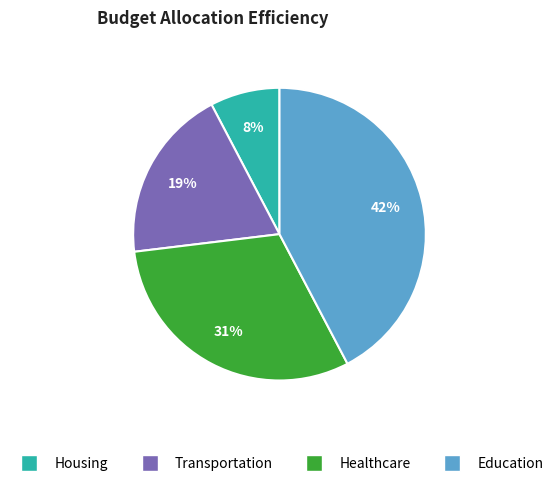

To the nearest percent, what is the average slice percentage?

25%